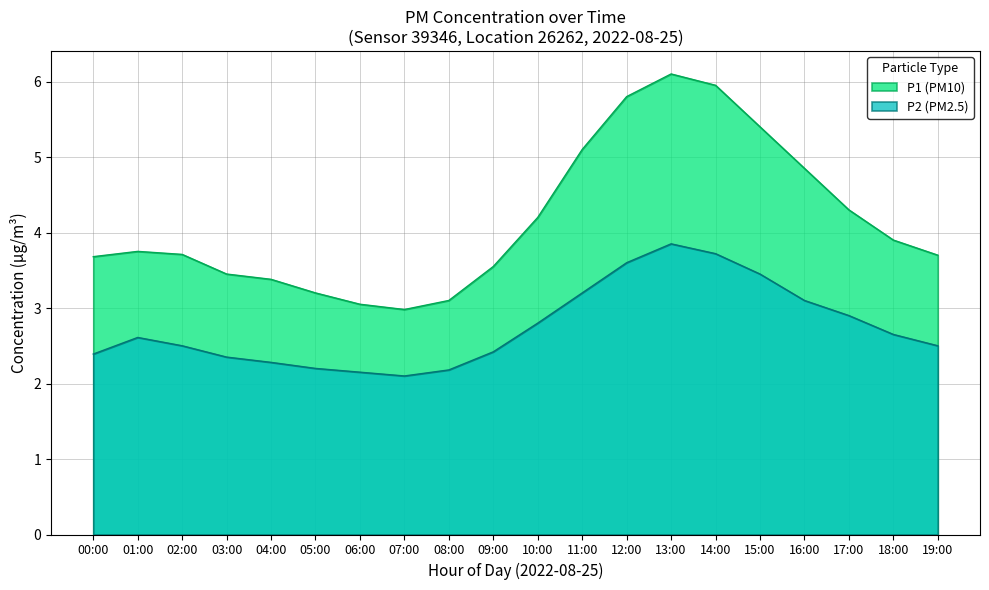

At which category does the chart reach its peak across all series?

13:00